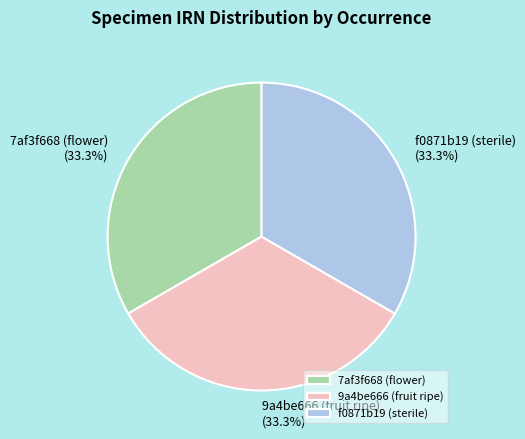

Approximately how many times larger is the value at 9a4be666 (fruit ripe) compared to f0871b19 (sterile)?

1.0